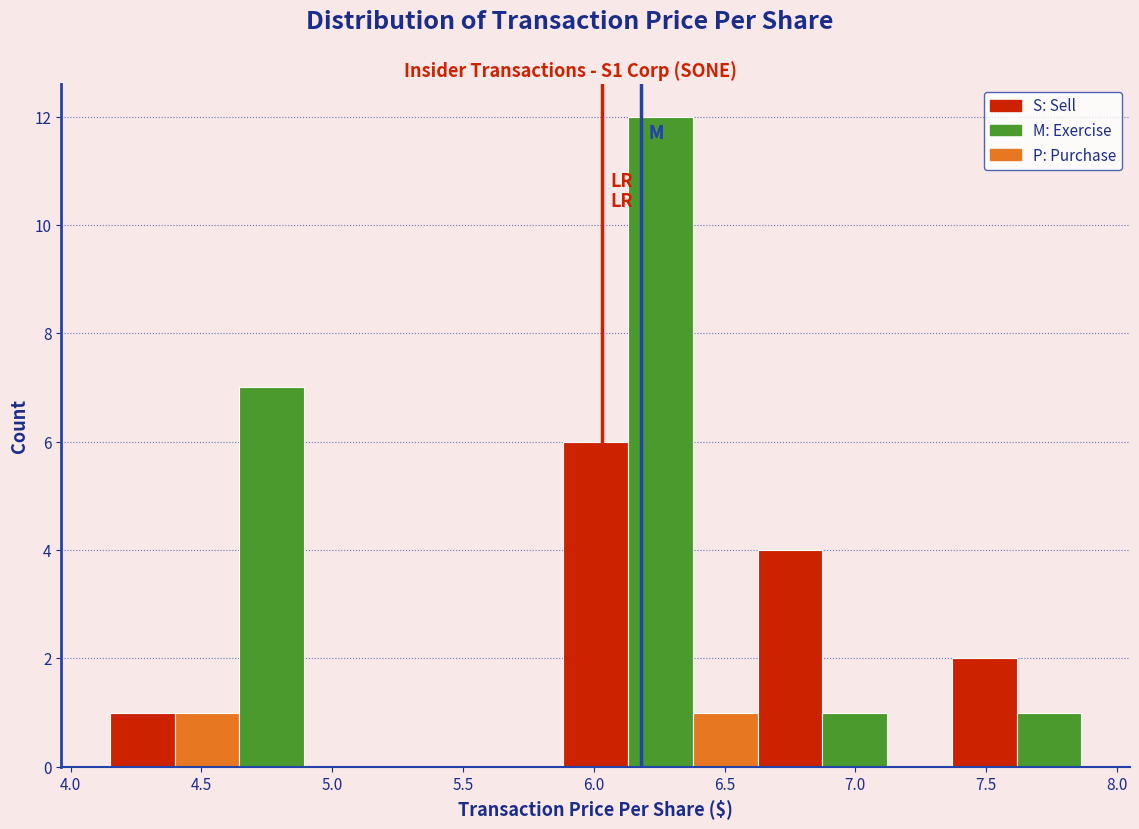

Which range on the x-axis has the tallest bar?

6.15 to 6.40